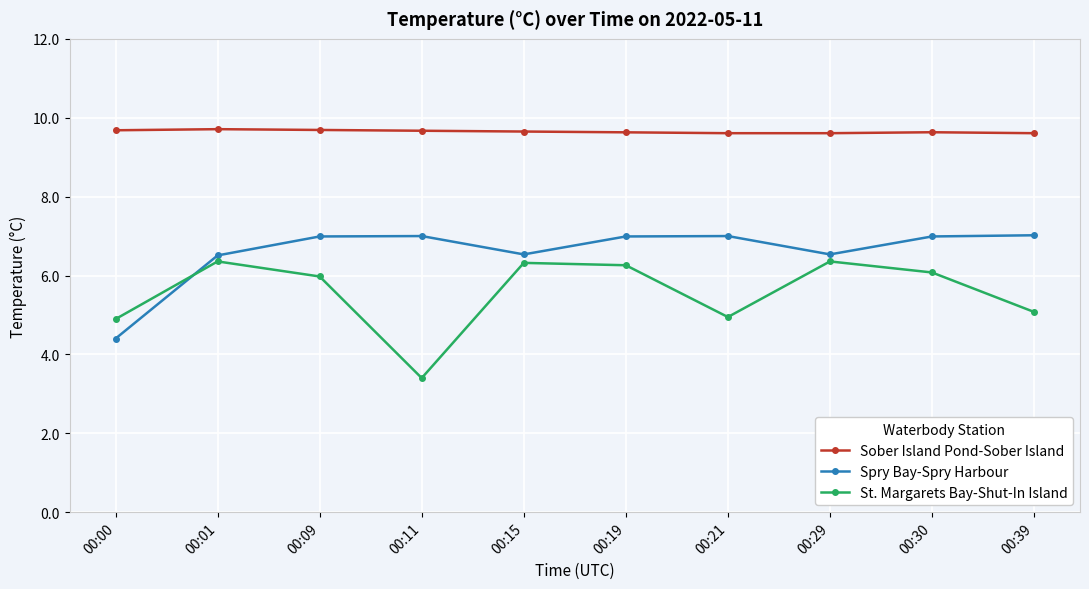

At which category does Spry Bay-Spry Harbour reach its first local valley?

00:15